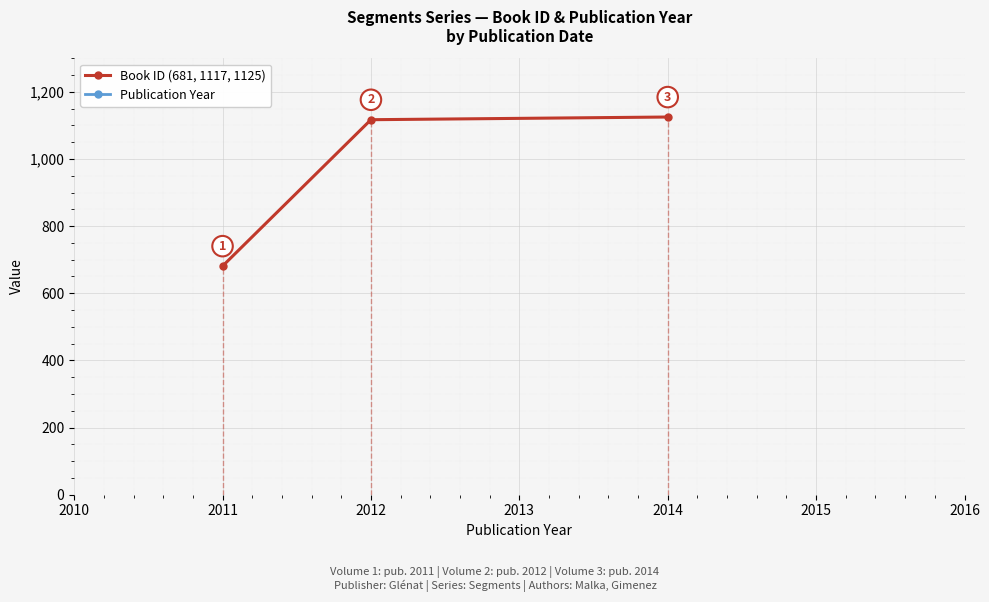

Reading left to right, what are all the values shown in this chart?

Book ID (681, 1117, 1125): 681	1117	1125
Publication Year: 2011	2012	2014